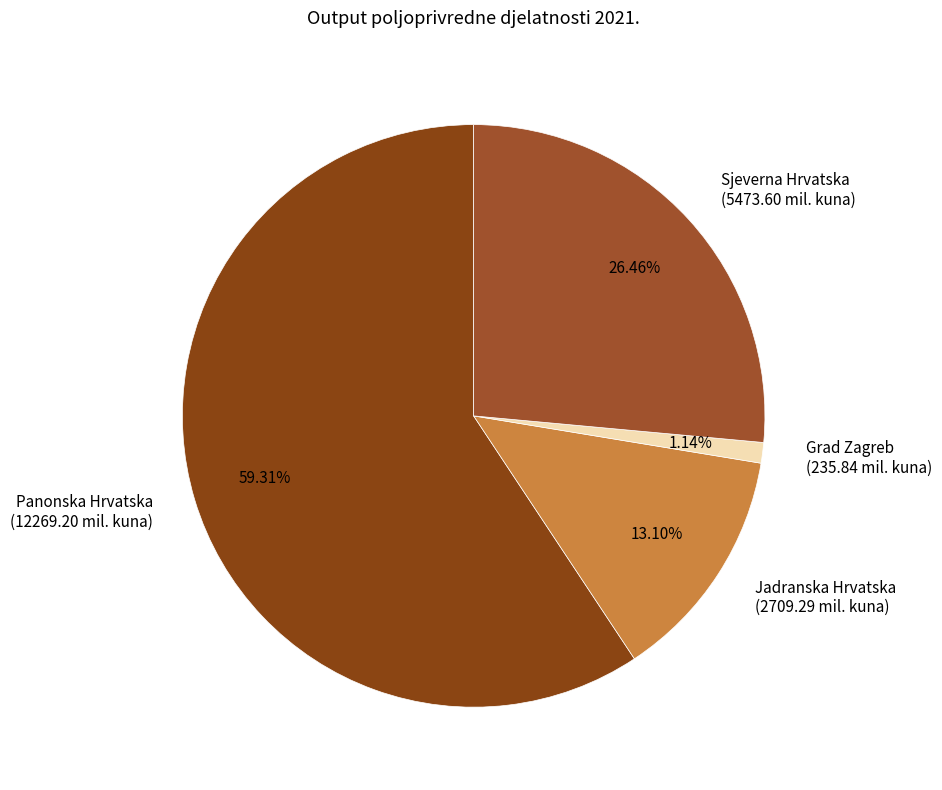

The Jadranska Hrvatska slice represents 6% of the pie. True or false?

False